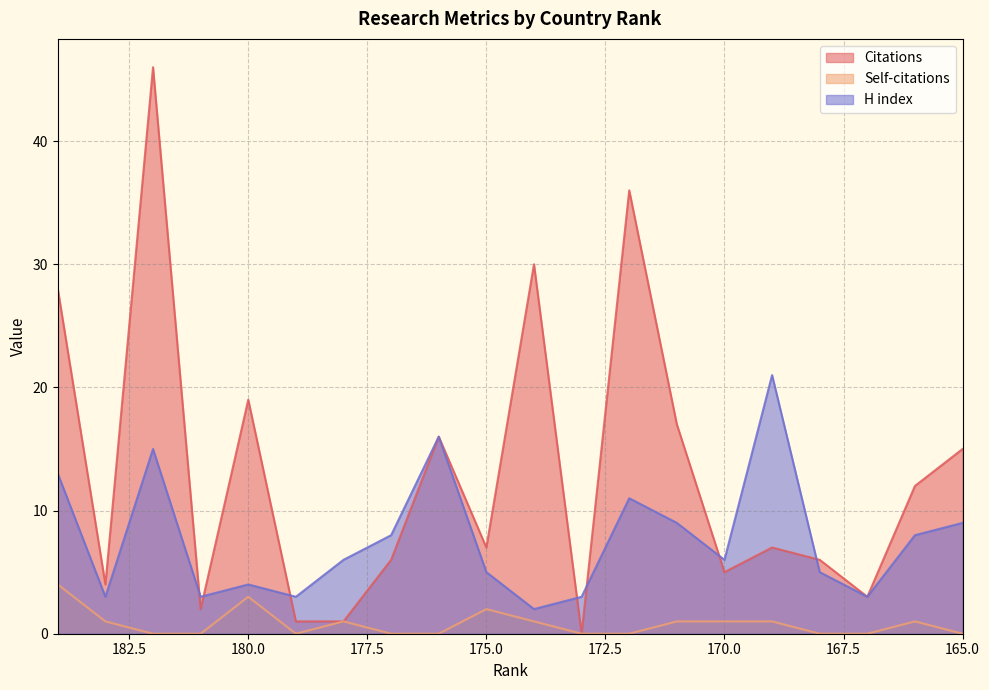

Which category has the highest value in the H index series?

169